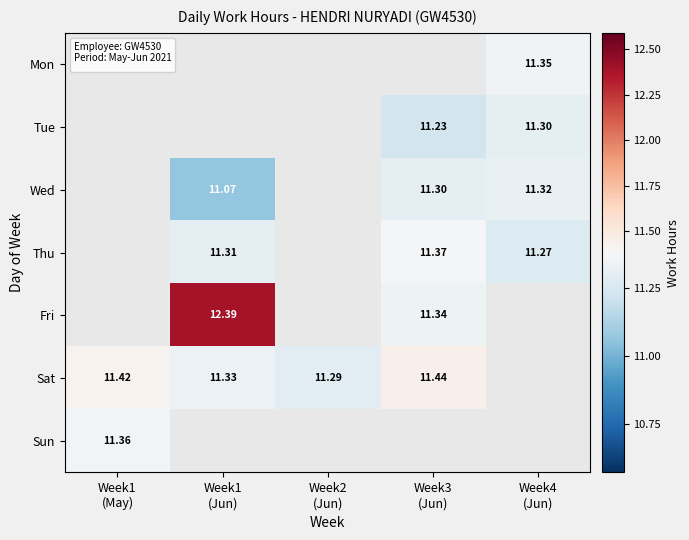

The value of Wed at Week3 (Jun) is 11.3. True or false?

True